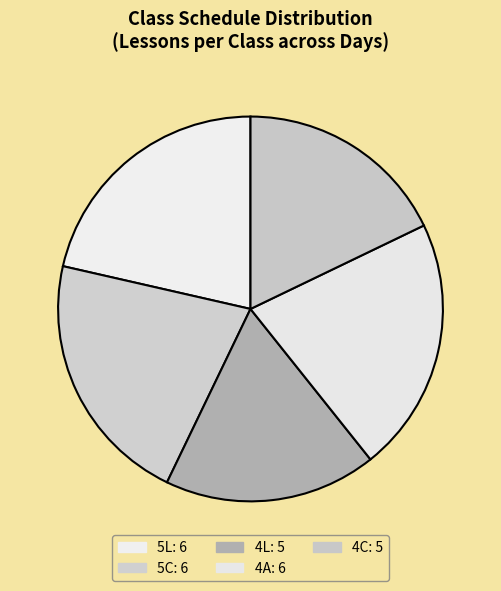

Is it true that 5C is 13% of the pie?

False